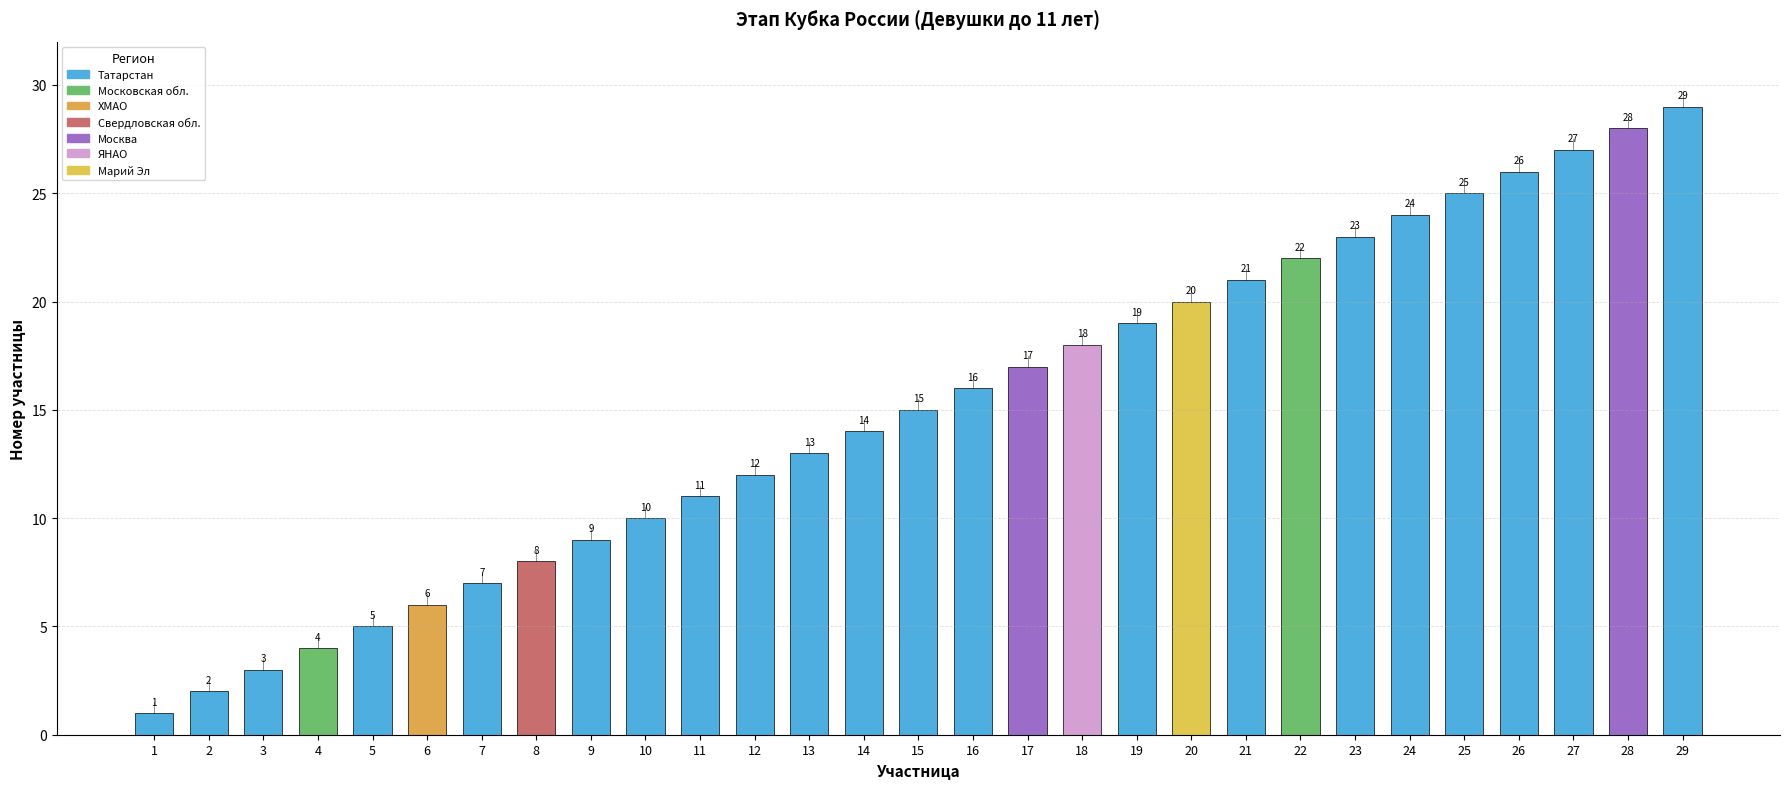

Reading right to left, transcribe all the data shown in this chart.

29	28	27	26	25	24	23	22	21	20	19	18	17	16	15	14	13	12	11	10	9	8	7	6	5	4	3	2	1